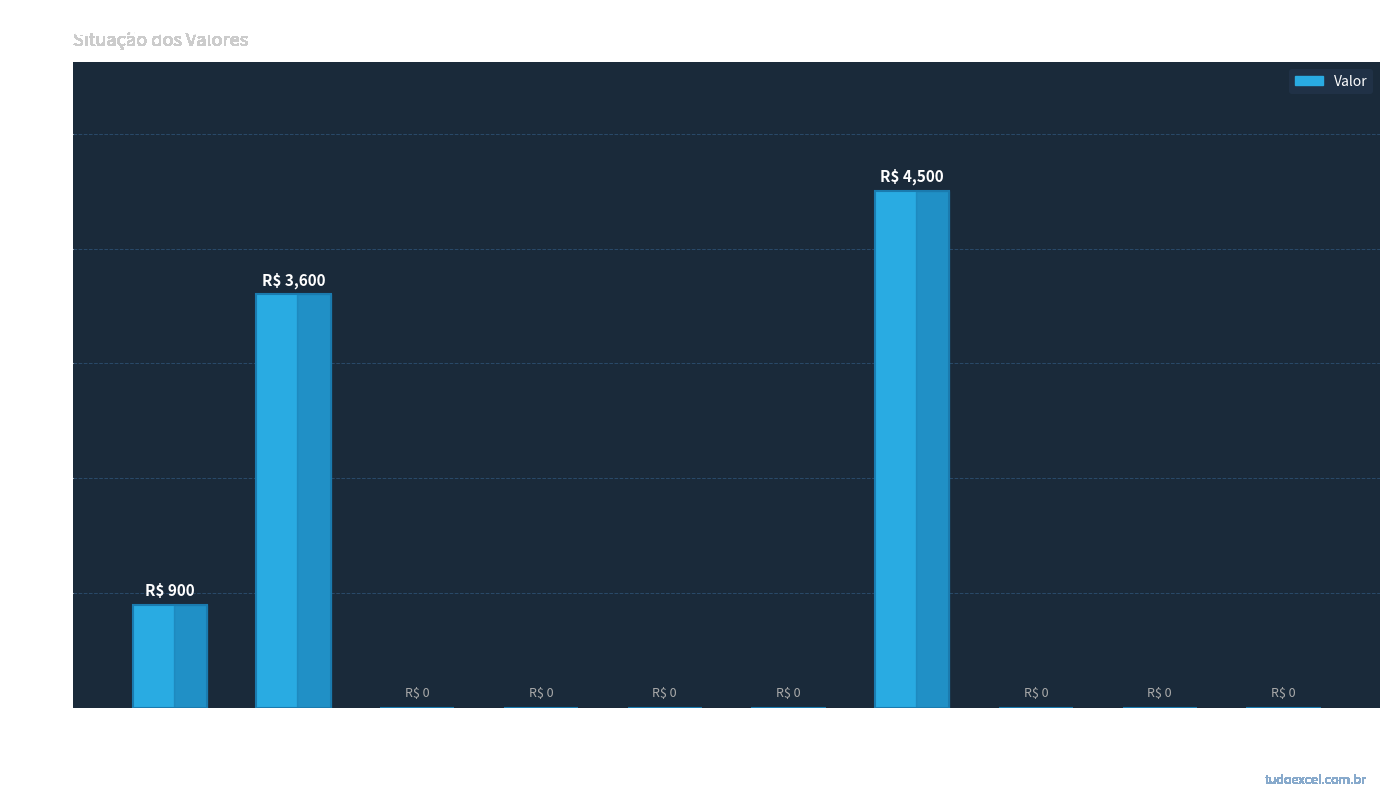

What is the maximum value shown in the chart?

4500